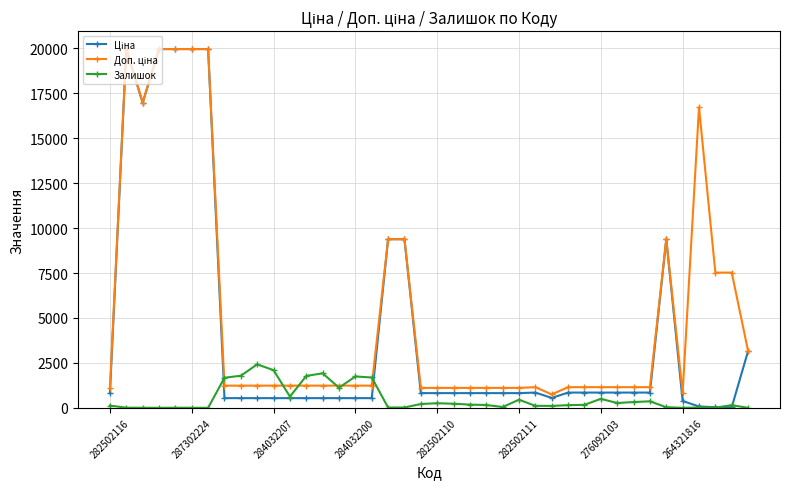

What is the maximum value shown in the chart?

19964.2